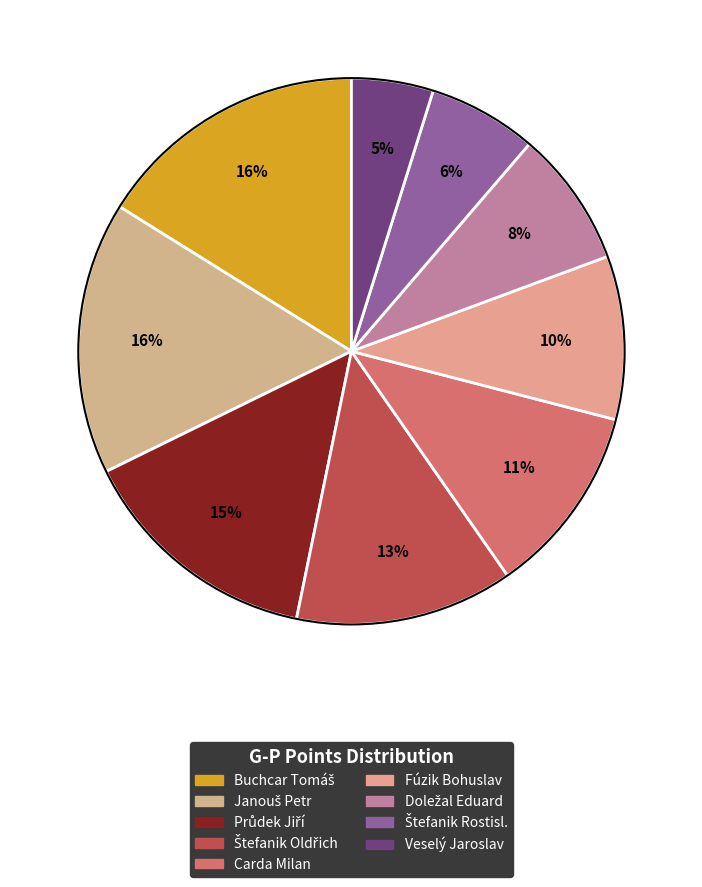

What is the change in value from Průdek Jiří to Štefanik Oldřich?

-1